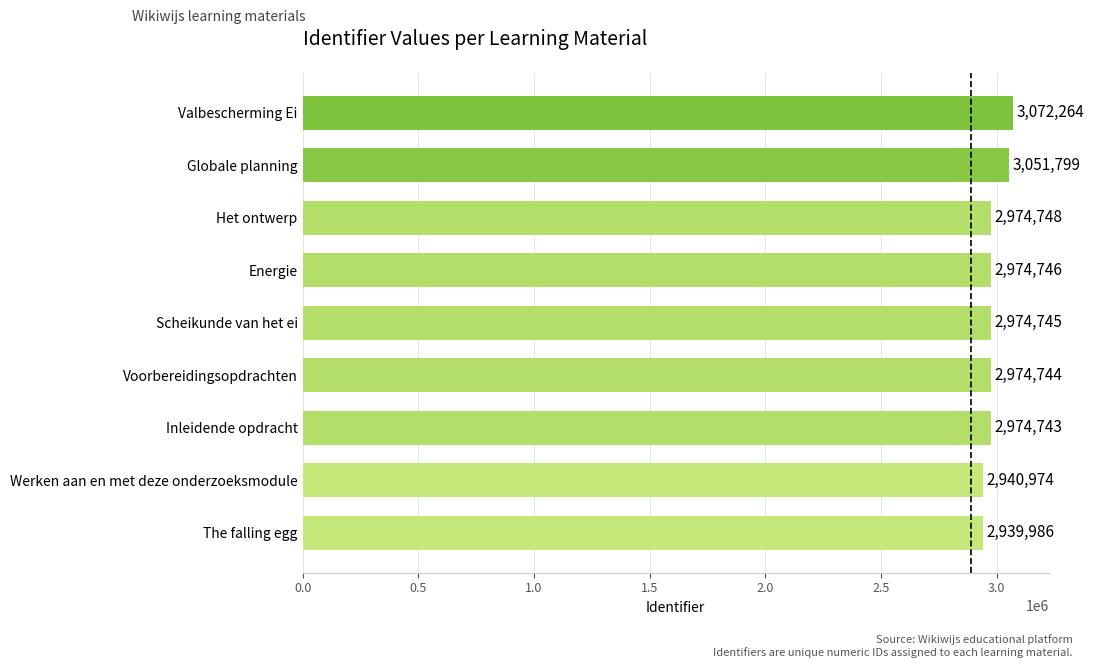

What is the difference between the maximum and minimum values?

132278